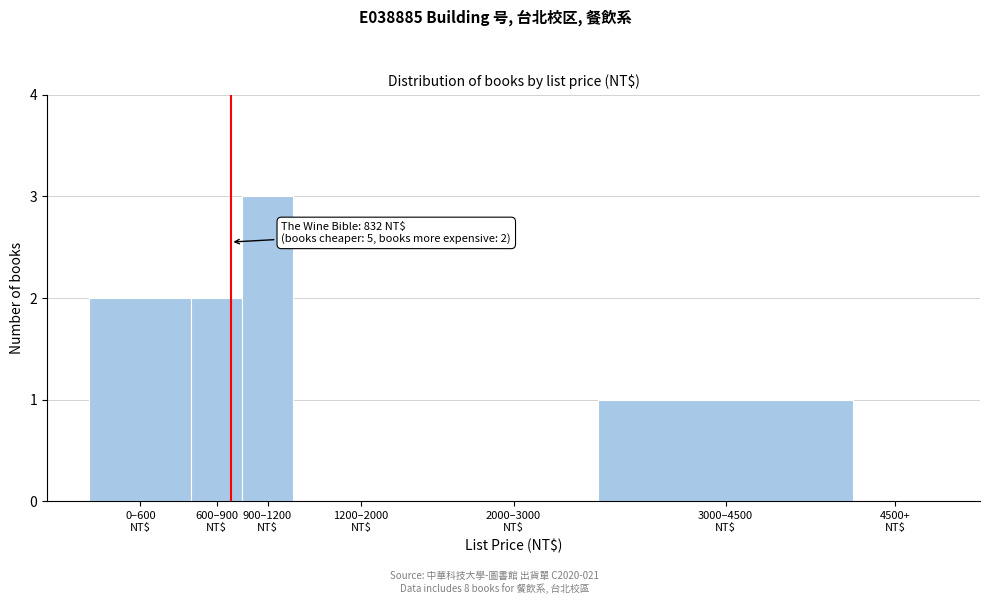

What is the maximum value shown in the chart?

3